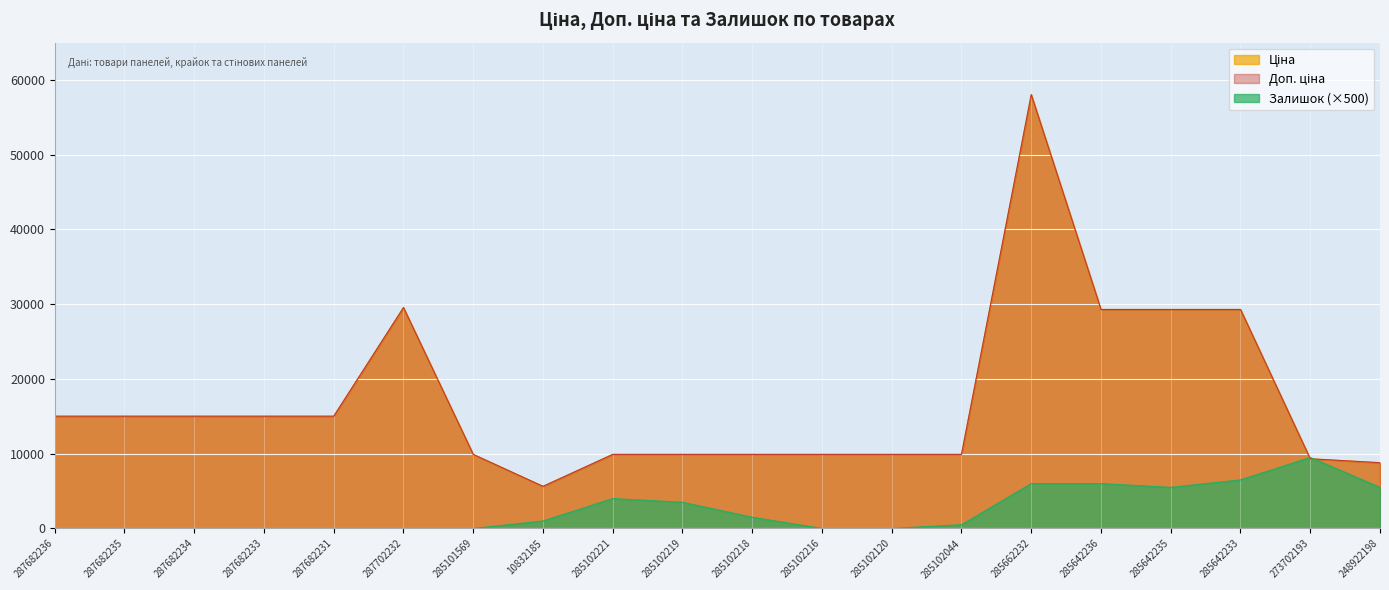

What is the difference between the maximum and minimum values in the Доп. ціна series?

52401.0